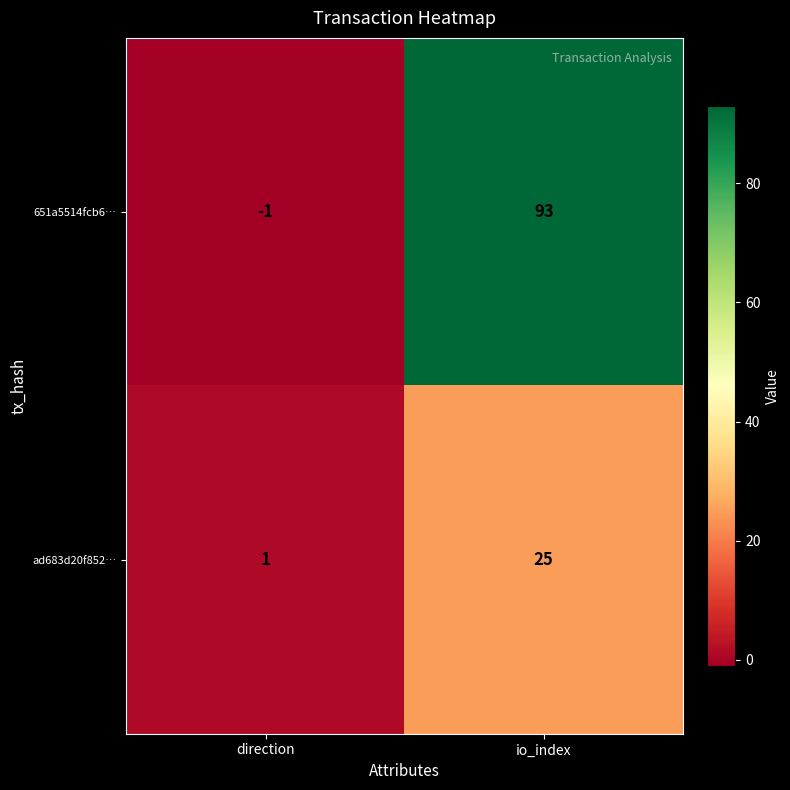

Rank the series by their maximum value, from lowest to highest.

ad683d20f852…, 651a5514fcb6…